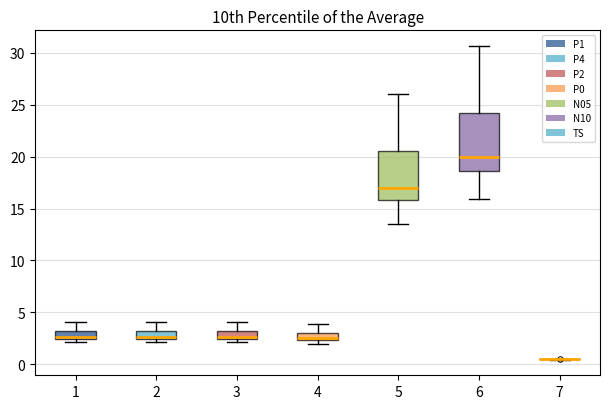

Where is the upper edge of the box at x = 1 on the y-axis? The values are not printed on the chart, so give them approximately, as read against the axis.

3.0